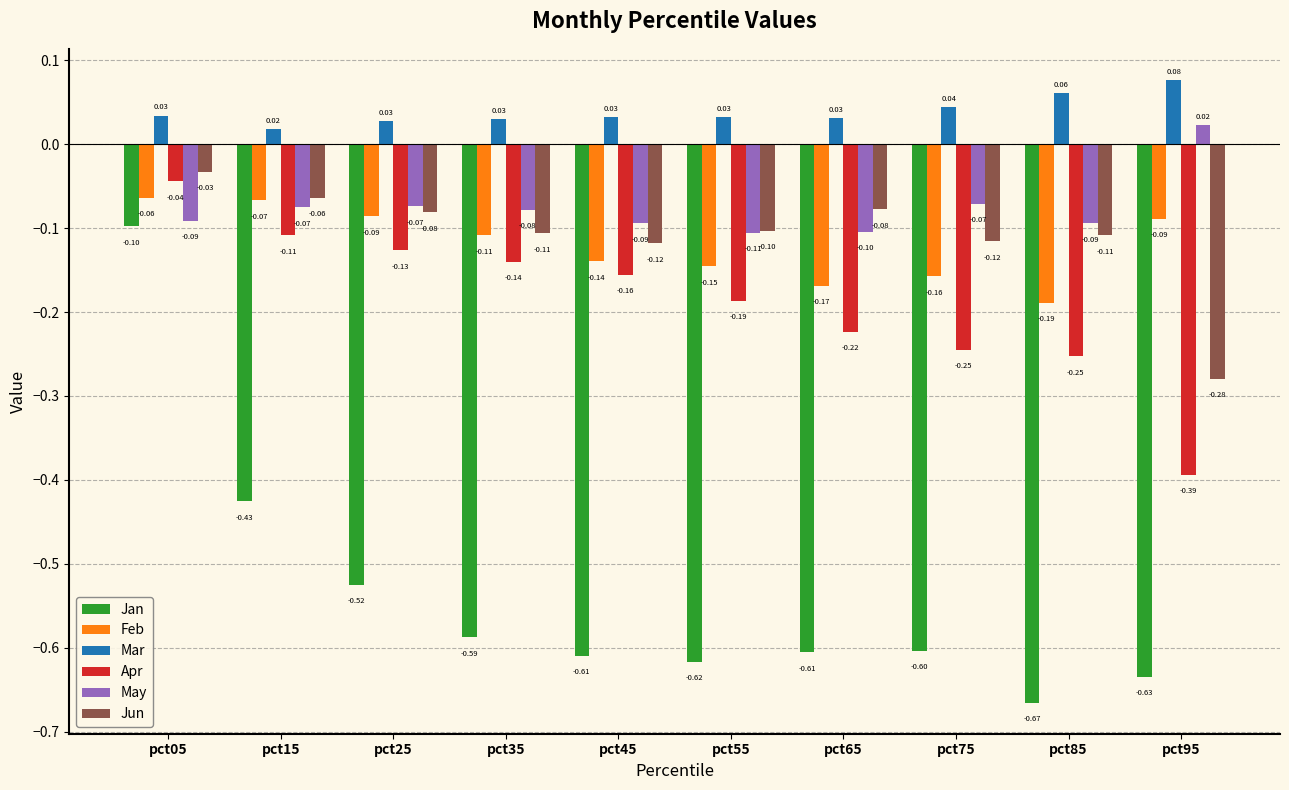

Rank the series at pct45 from lowest to highest value.

Jan, Apr, Feb, Jun, May, Mar